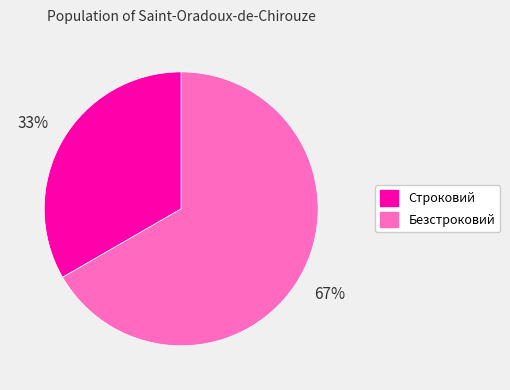

Rank the categories by value from lowest to highest.

Строковий, Безстроковий